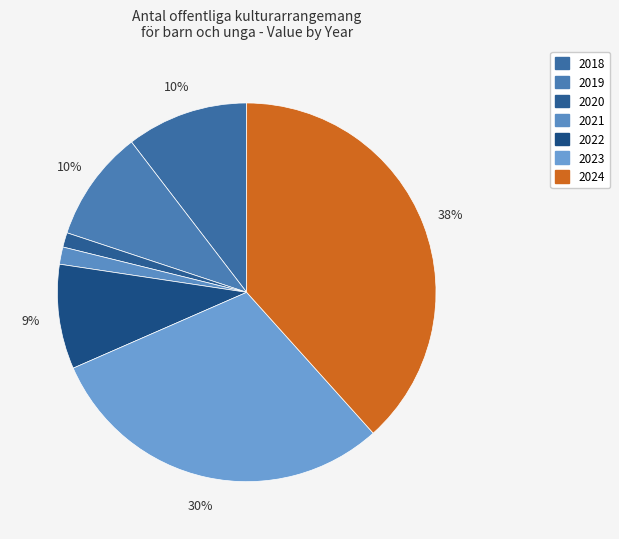

To the nearest percent, what percentage of the pie is 2019?

10%